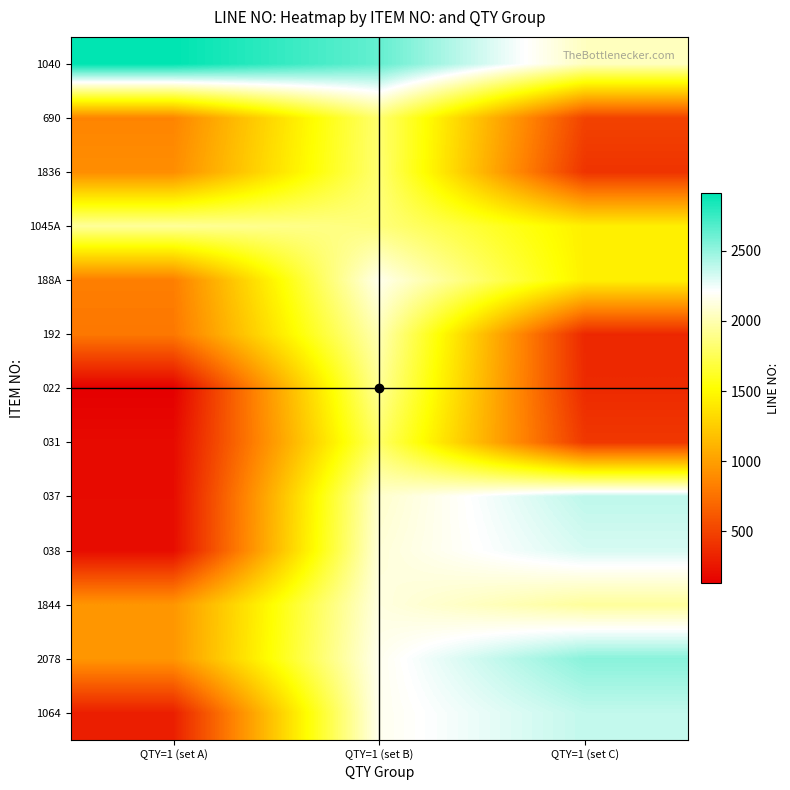

Reading right to left, transcribe all the data shown in this chart.

1040: QTY=1 (set C)=2039	QTY=1 (set B)=2631	QTY=1 (set A)=2910
690: QTY=1 (set C)=494	QTY=1 (set B)=1819	QTY=1 (set A)=853
1836: QTY=1 (set C)=411	QTY=1 (set B)=1825	QTY=1 (set A)=901
1045A: QTY=1 (set C)=1435	QTY=1 (set B)=1854	QTY=1 (set A)=1938
188A: QTY=1 (set C)=1437	QTY=1 (set B)=2159	QTY=1 (set A)=820
192: QTY=1 (set C)=345	QTY=1 (set B)=2006	QTY=1 (set A)=785
022: QTY=1 (set C)=359	QTY=1 (set B)=1924	QTY=1 (set A)=128
031: QTY=1 (set C)=435	QTY=1 (set B)=1797	QTY=1 (set A)=186
037: QTY=1 (set C)=2389	QTY=1 (set B)=2074	QTY=1 (set A)=193
038: QTY=1 (set C)=2320	QTY=1 (set B)=2106	QTY=1 (set A)=197
1844: QTY=1 (set C)=1943	QTY=1 (set B)=2129	QTY=1 (set A)=946
2078: QTY=1 (set C)=2532	QTY=1 (set B)=2166	QTY=1 (set A)=948
1064: QTY=1 (set C)=2377	QTY=1 (set B)=2167	QTY=1 (set A)=298